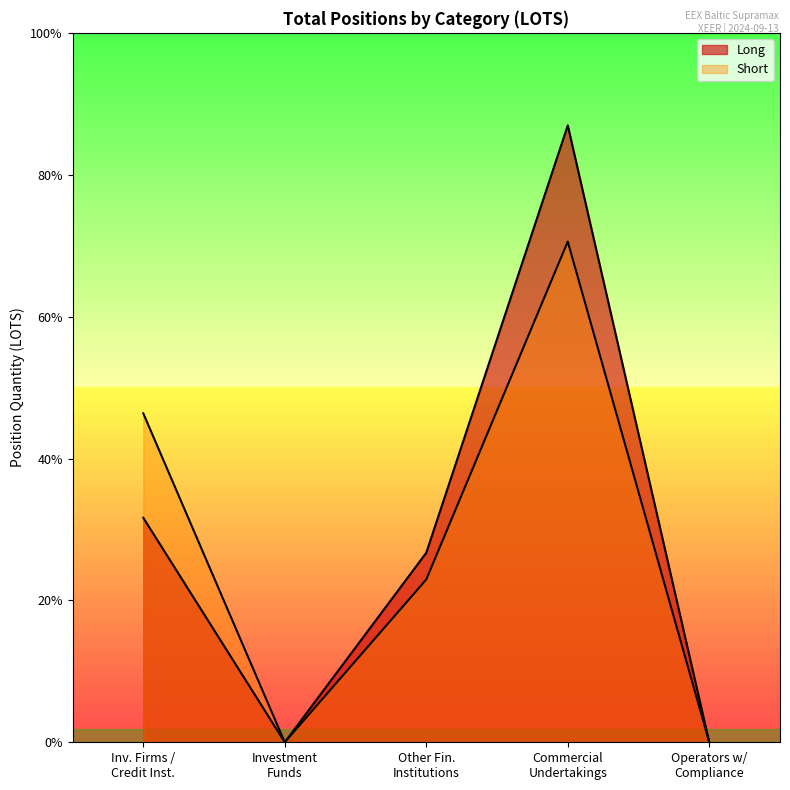

Is it true that Short equals 7194.9 at Inv. Firms / Credit Inst.?

True